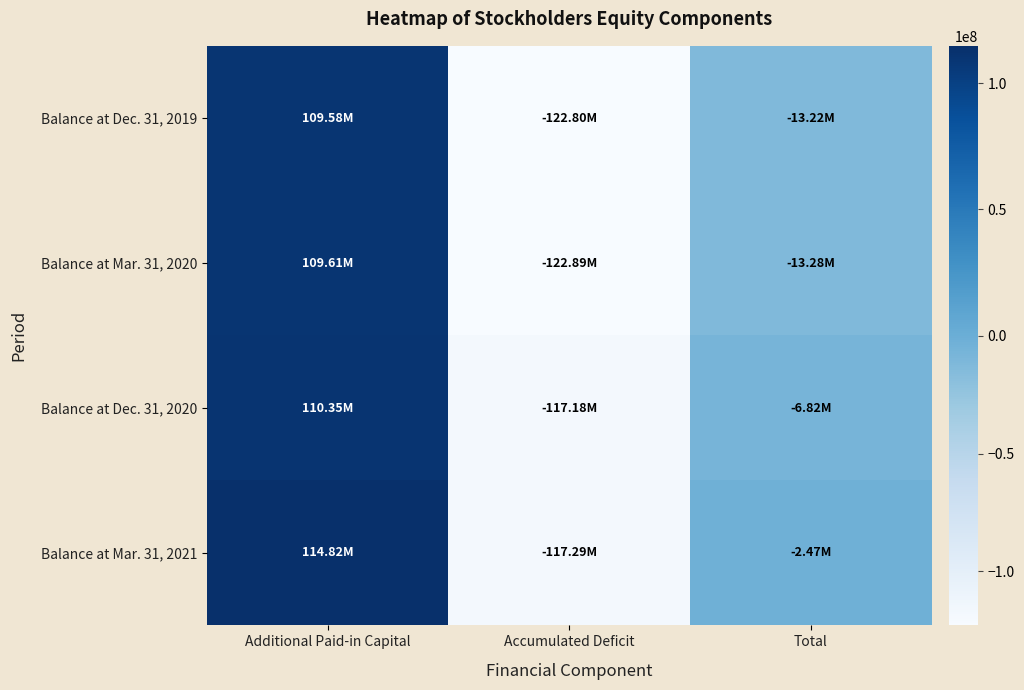

Reading left to right, transcribe all the data shown in this chart.

Balance at Dec. 31, 2019: Additional Paid-in Capital=109583945	Accumulated Deficit=-122802352	Total=-13217176
Balance at Mar. 31, 2020: Additional Paid-in Capital=109608253	Accumulated Deficit=-122887117	Total=-13277633
Balance at Dec. 31, 2020: Additional Paid-in Capital=110352302	Accumulated Deficit=-117178645	Total=-6824488
Balance at Mar. 31, 2021: Additional Paid-in Capital=114819589	Accumulated Deficit=-117290208	Total=-2468762